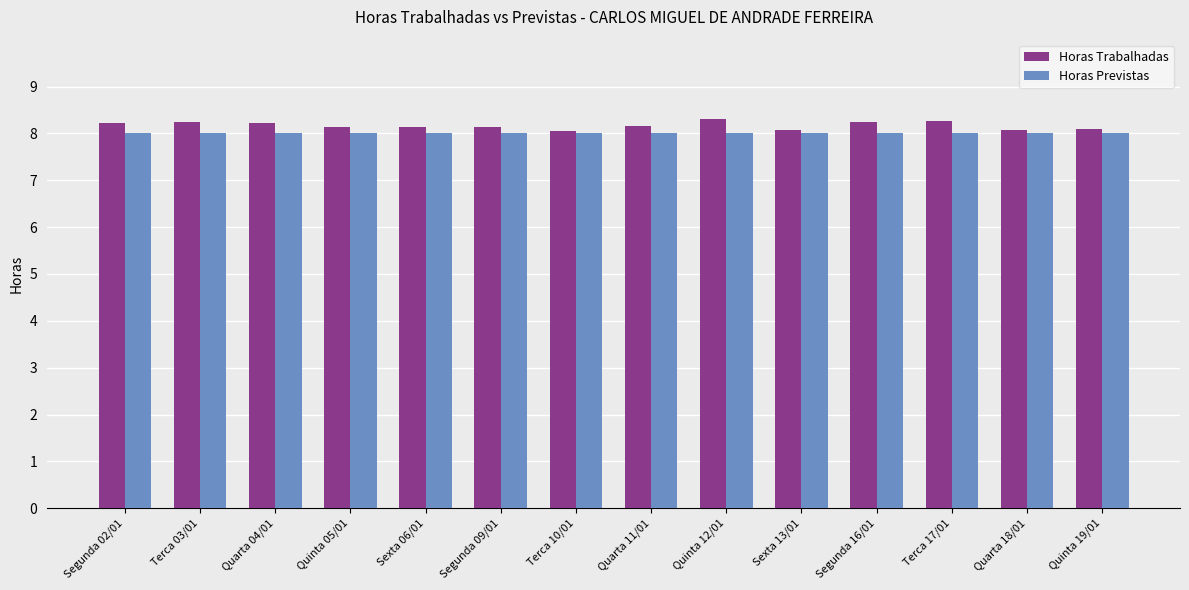

How many Horas Trabalhadas values are between 8 and 9?

14